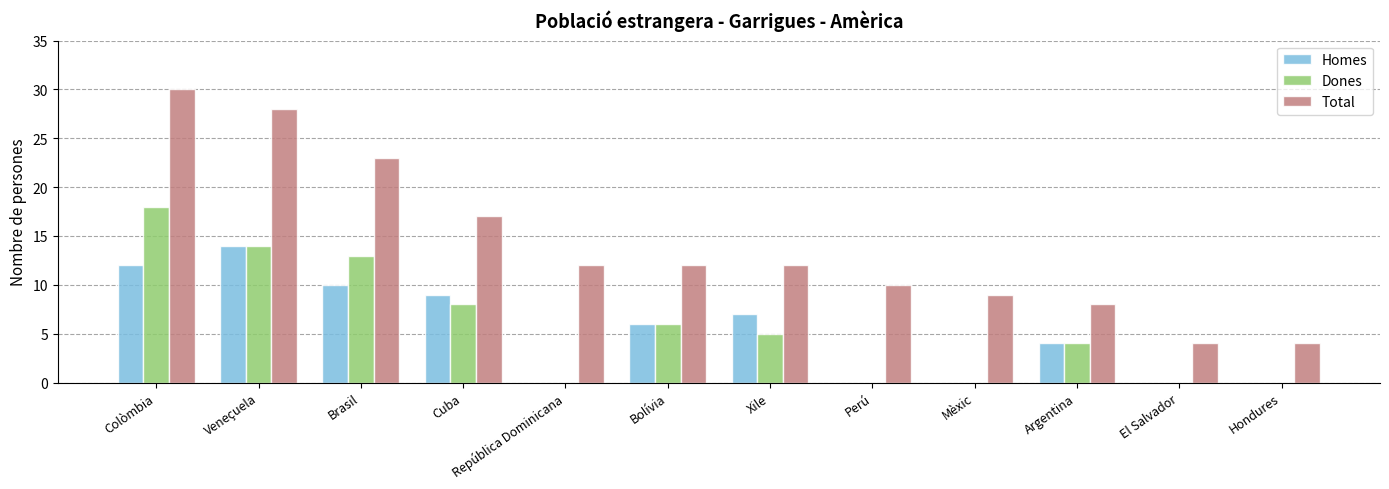

Reading left to right, extract all data points from this chart.

Homes: Colòmbia=12	Veneçuela=14	Brasil=10	Cuba=9	República Dominicana=0	Bolívia=6	Xile=7	Perú=0	Mèxic=0	Argentina=4	El Salvador=0	Hondures=0
Dones: Colòmbia=18	Veneçuela=14	Brasil=13	Cuba=8	República Dominicana=0	Bolívia=6	Xile=5	Perú=0	Mèxic=0	Argentina=4	El Salvador=0	Hondures=0
Total: Colòmbia=30	Veneçuela=28	Brasil=23	Cuba=17	República Dominicana=12	Bolívia=12	Xile=12	Perú=10	Mèxic=9	Argentina=8	El Salvador=4	Hondures=4